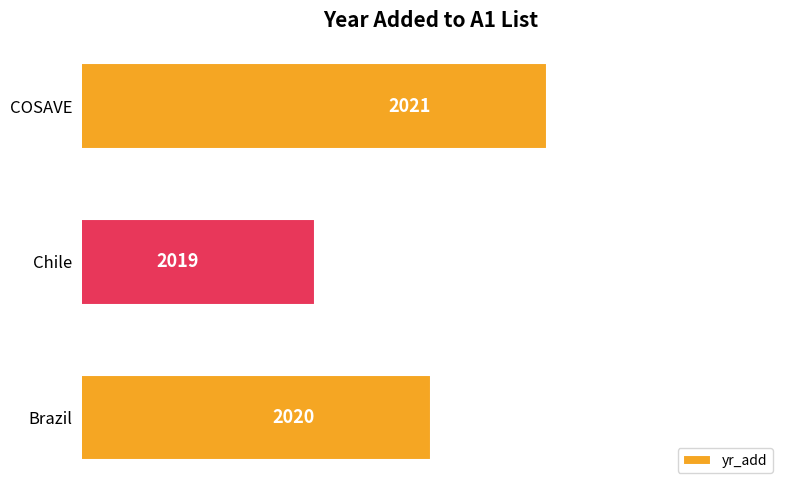

How many bars are there in total?

3